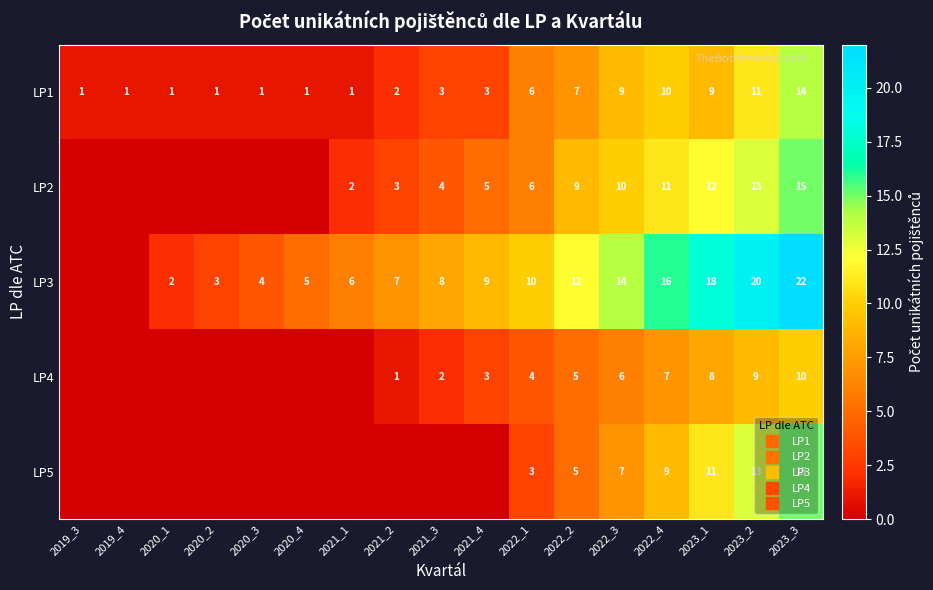

Read the LP5 value at 2022_1.

3